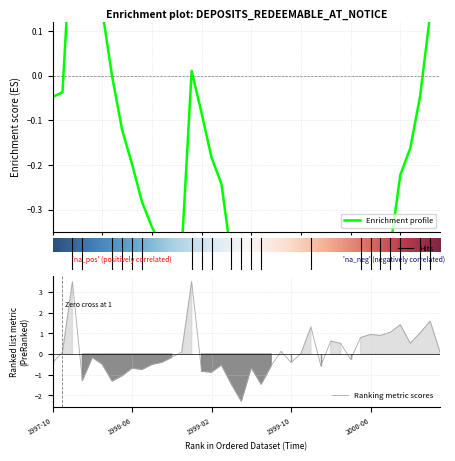

Rank the categories by value from lowest to highest.

1999-05, 1999-07, 1999-04, 1998-04, 1998-01, 1998-05, 1999-02, 1999-01, 1998-07, 1998-06, 1999-06, 1999-08, 2000-01, 1999-03, 1998-08, 1998-03, 1997-10, 1999-10, 1998-09, 2000-04, 1998-02, 1998-10, 1999-11, 1998-11, 1997-11, 2001-01, 1999-09, 2000-03, 2000-10, 2000-02, 2000-05, 2000-07, 2000-06, 2000-11, 2000-08, 1999-12, 2000-09, 2000-12, 1997-12, 1998-12